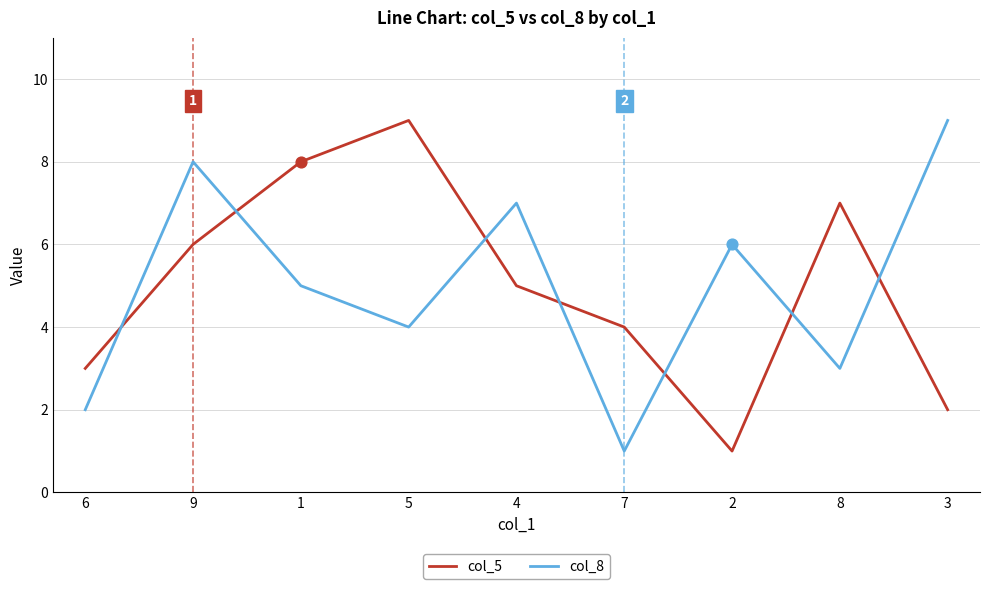

Is the value of col_8 at 9 greater than the value of col_5 at 3?

Yes